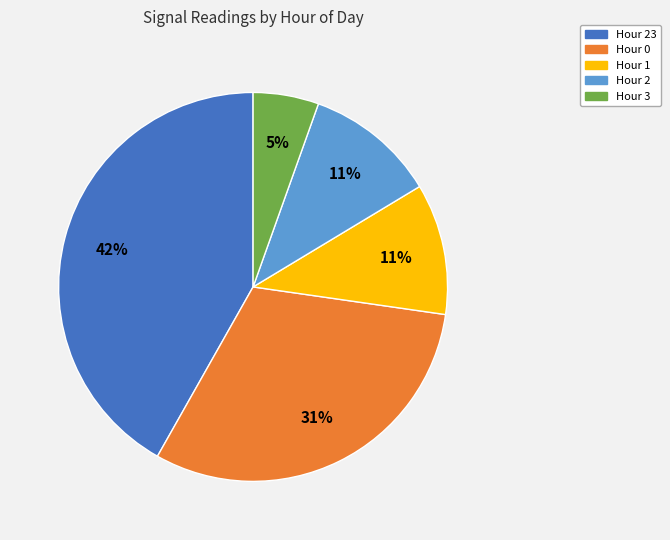

To the nearest percent, what portion does Hour 2 represent?

11%